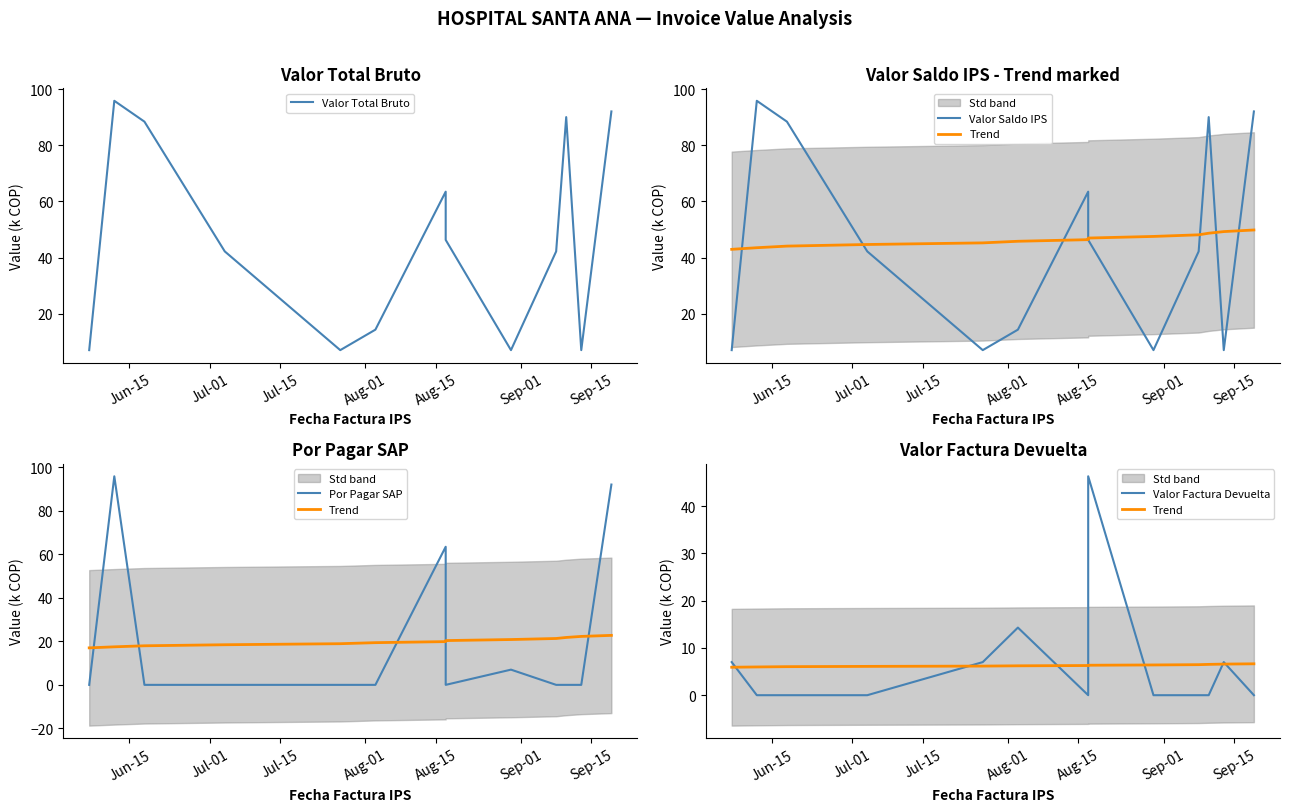

Does the chart have visible grid lines?

No